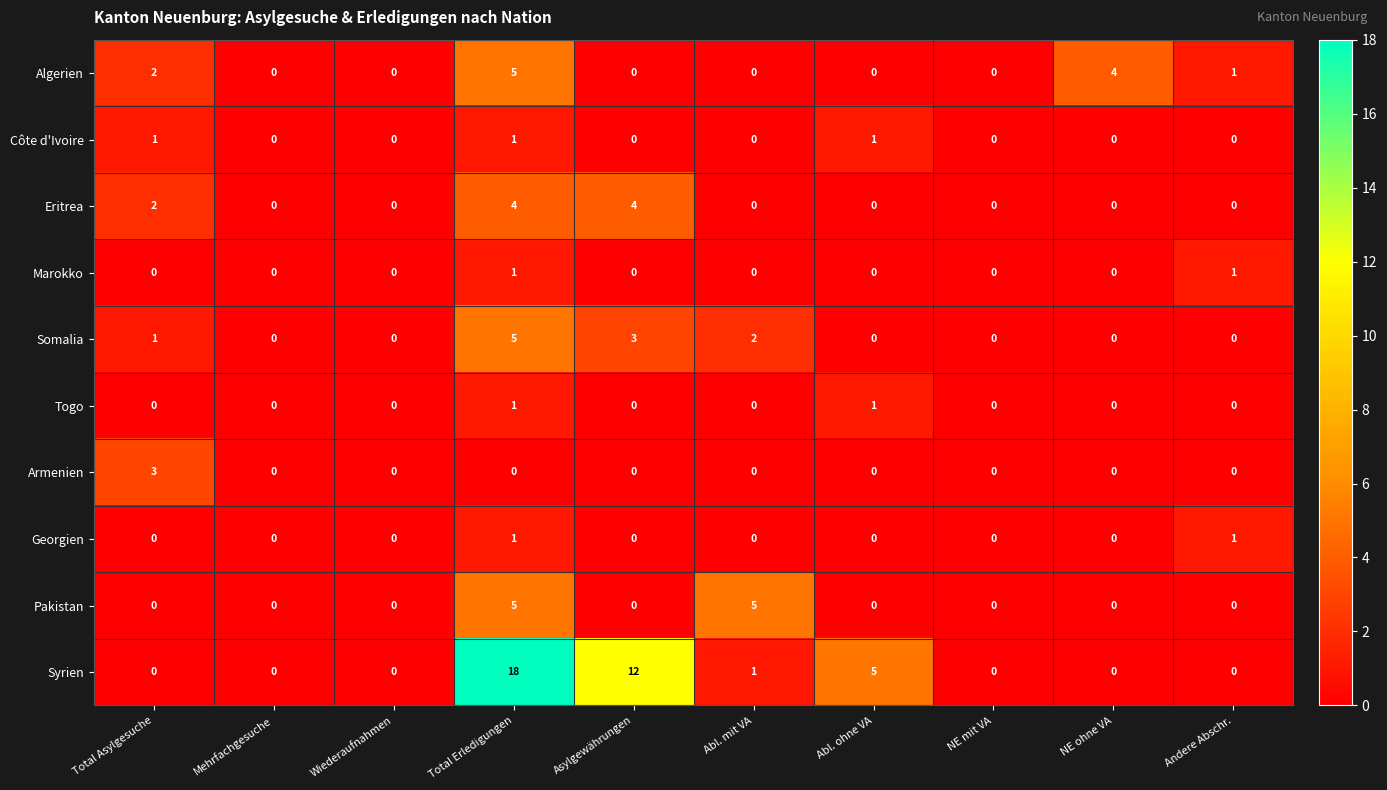

Count the Marokko values in the range 0 to 1.

10